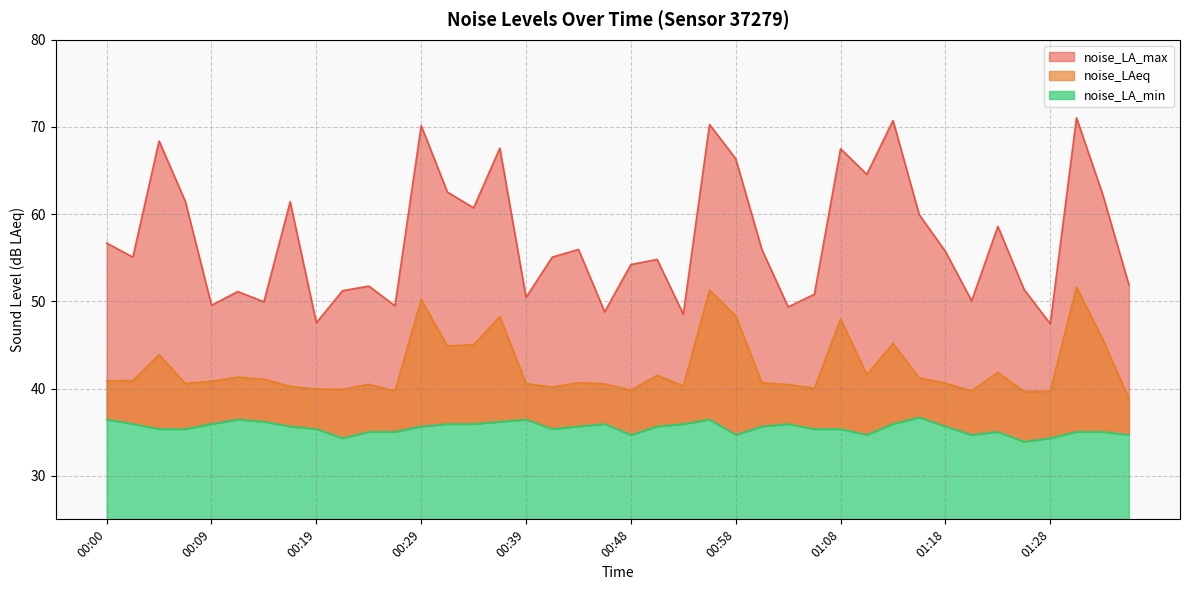

Rank the categories by noise_LAeq value from lowest to highest.

01:35, 01:25, 01:28, 00:26, 01:20, 00:48, 00:22, 00:19, 01:05, 00:41, 00:17, 00:53, 01:03, 00:24, 00:46, 00:39, 00:07, 01:18, 01:01, 00:43, 00:09, 00:00, 00:02, 00:14, 01:15, 00:12, 00:51, 01:10, 01:23, 00:04, 00:31, 00:34, 01:13, 01:33, 01:08, 00:36, 00:58, 00:29, 00:56, 01:30